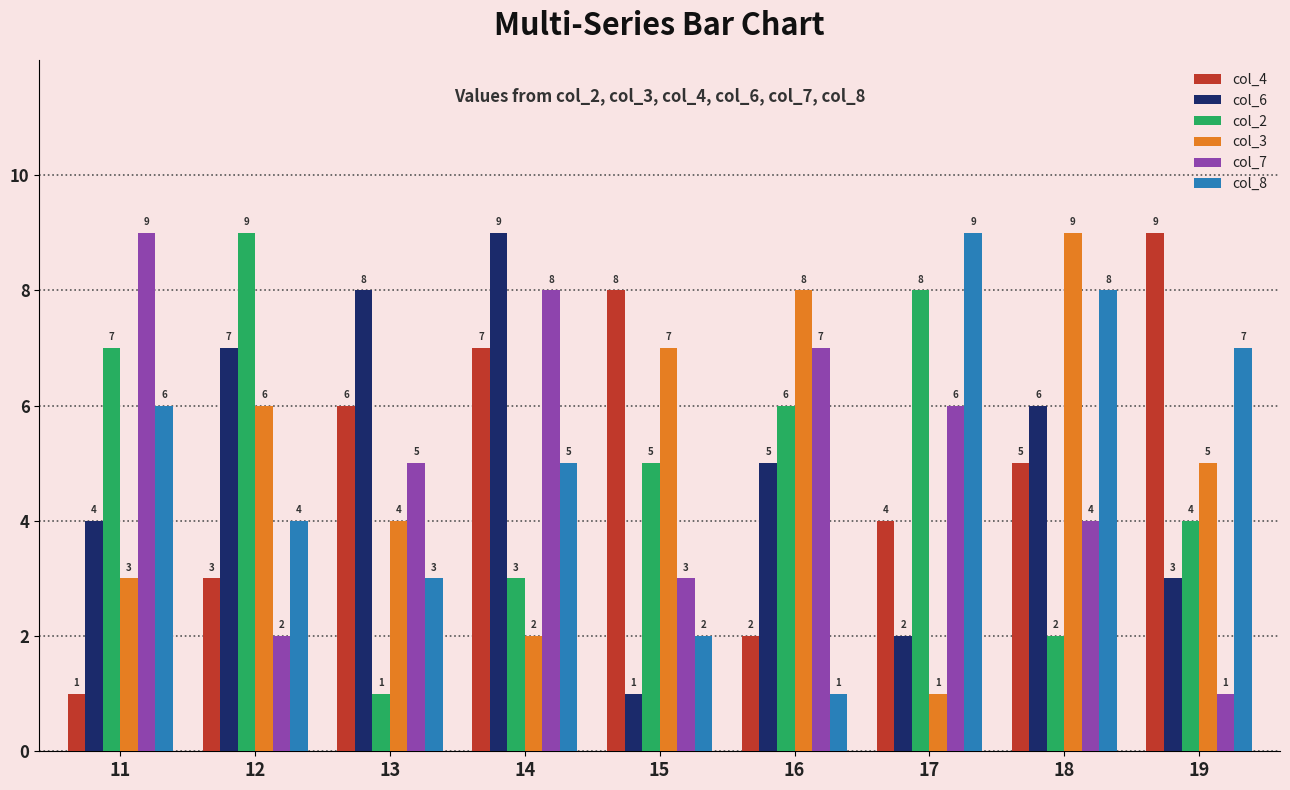

At how many categories does at least one series exceed 6?

9